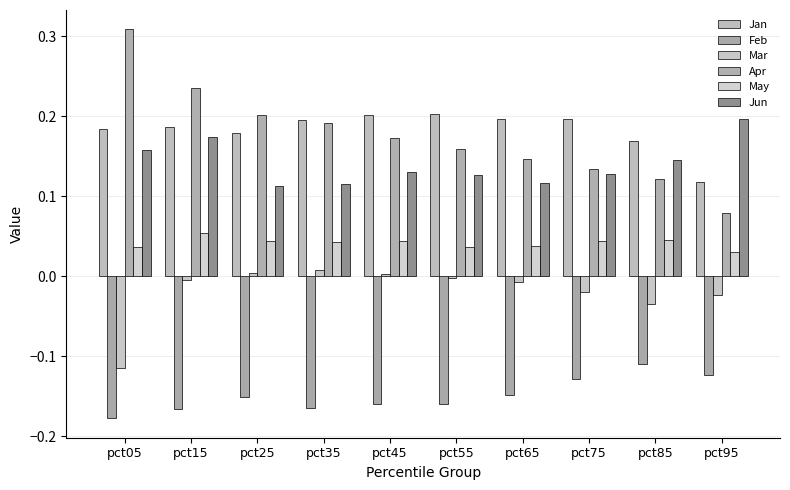

Is the value of May at pct25 greater than the value of Feb at pct85?

Yes